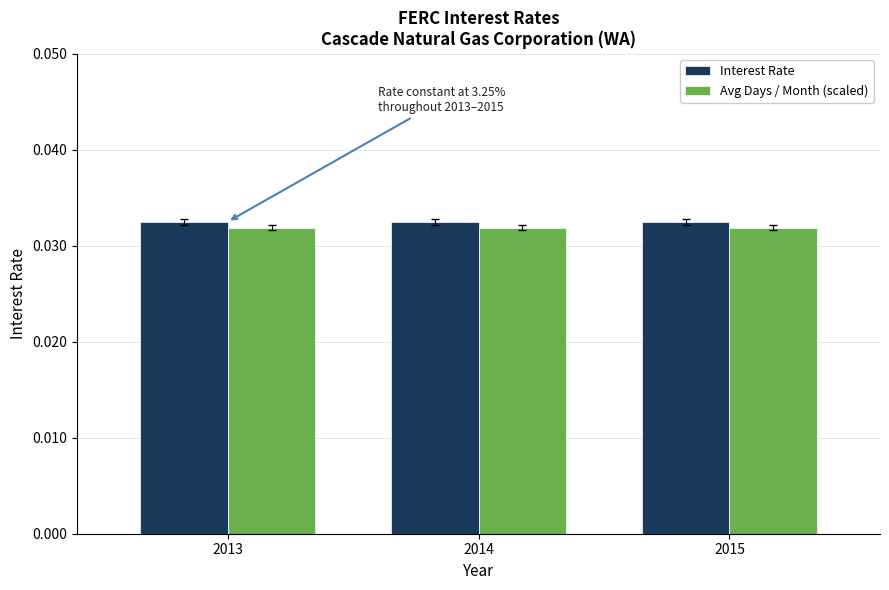

Rank the series by their average value, from lowest to highest.

Avg Days / Month (scaled), Interest Rate